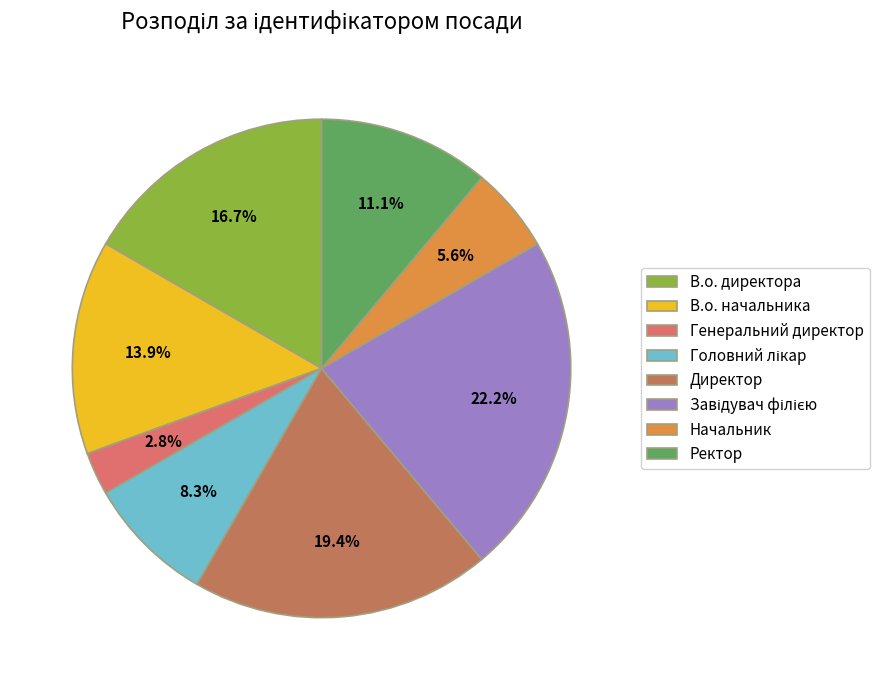

What is the ratio of the value at Директор to the value at В.о. директора?

1.2